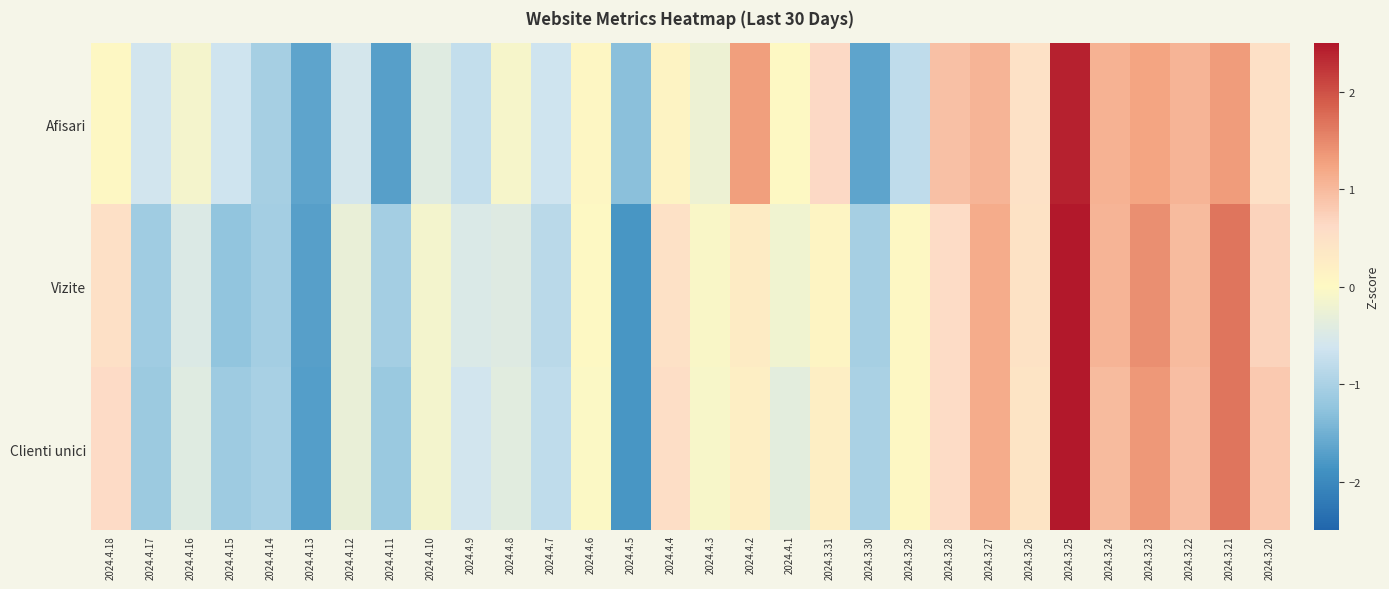

List the series in order of their overall mean, highest first.

Clienti unici, Vizite, Afisari